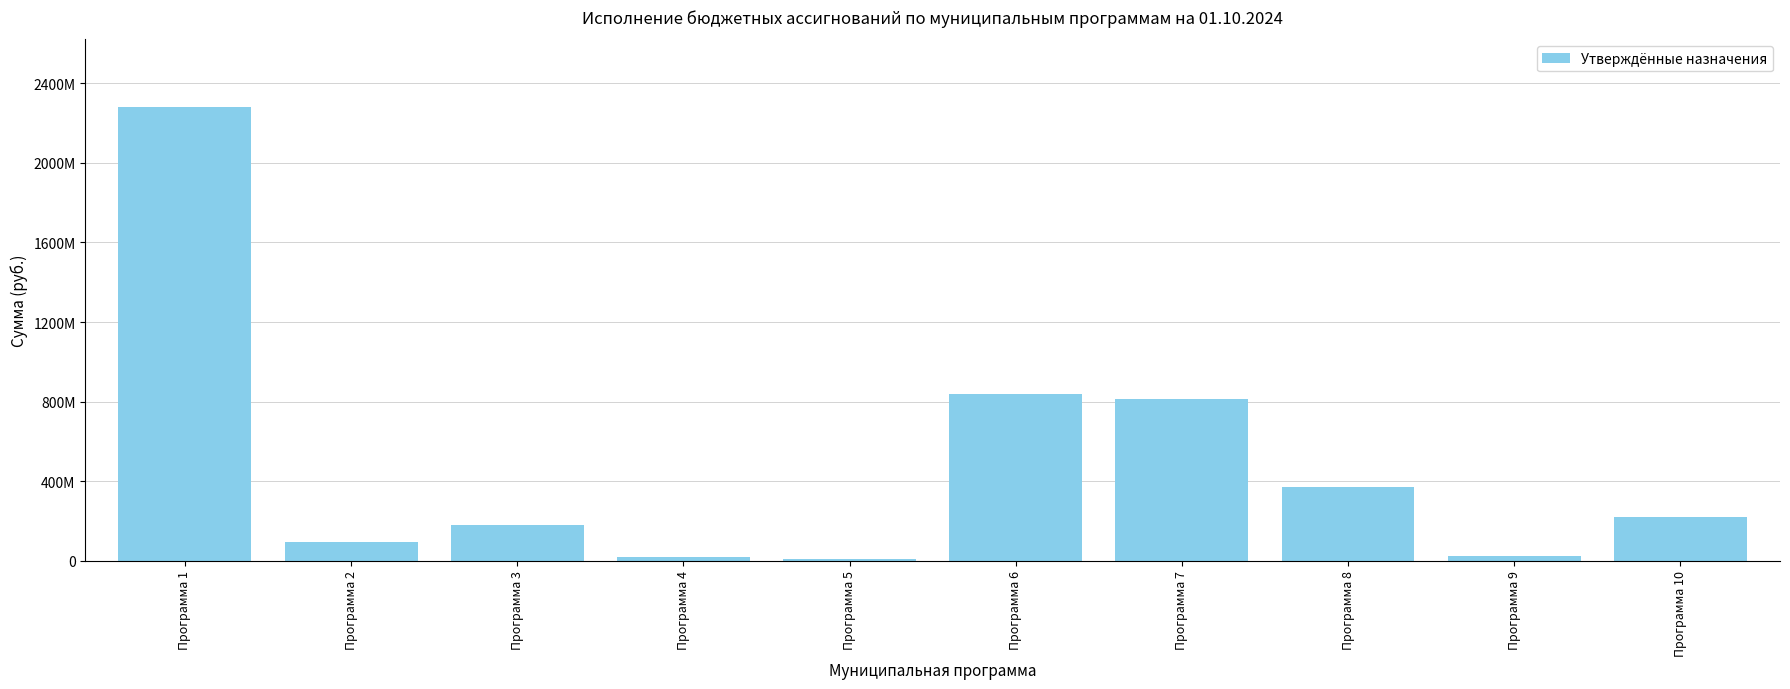

Reading left to right, what are all the values shown in this chart?

Программа 1=2278764757.4	Программа 2=93731148.3	Программа 3=180471213.5	Программа 4=17976223.9	Программа 5=8942173.6	Программа 6=837636365.8	Программа 7=815408760.0	Программа 8=368130564.4	Программа 9=25232623.5	Программа 10=217539713.6